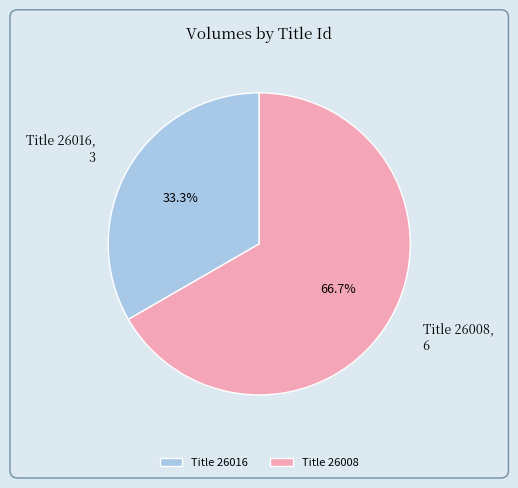

Is there any slice that represents more than half of the pie?

Yes